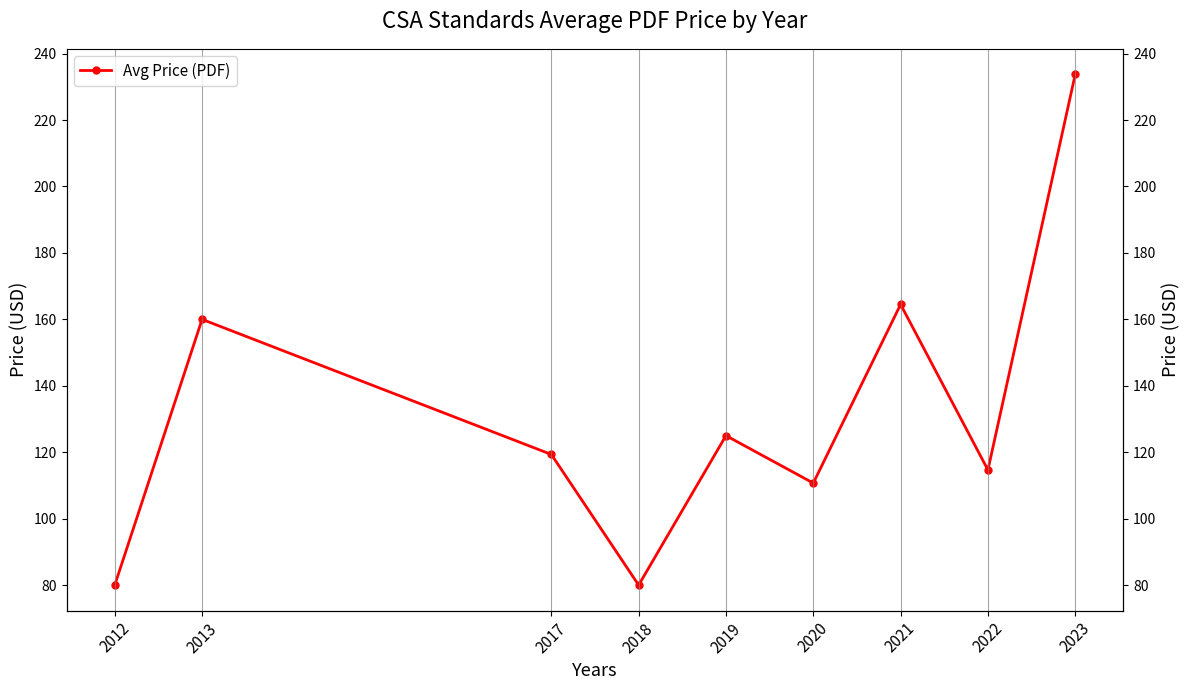

At which category does the chart reach its minimum across all series?

2012